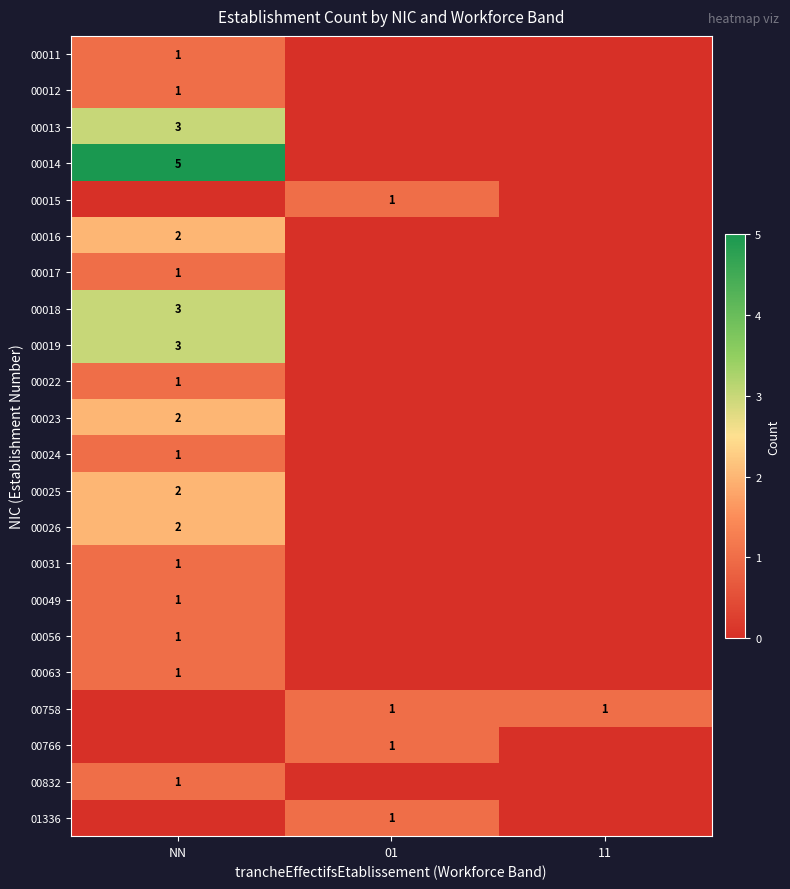

True or false: 01336 has a value of 1 at 01.

True